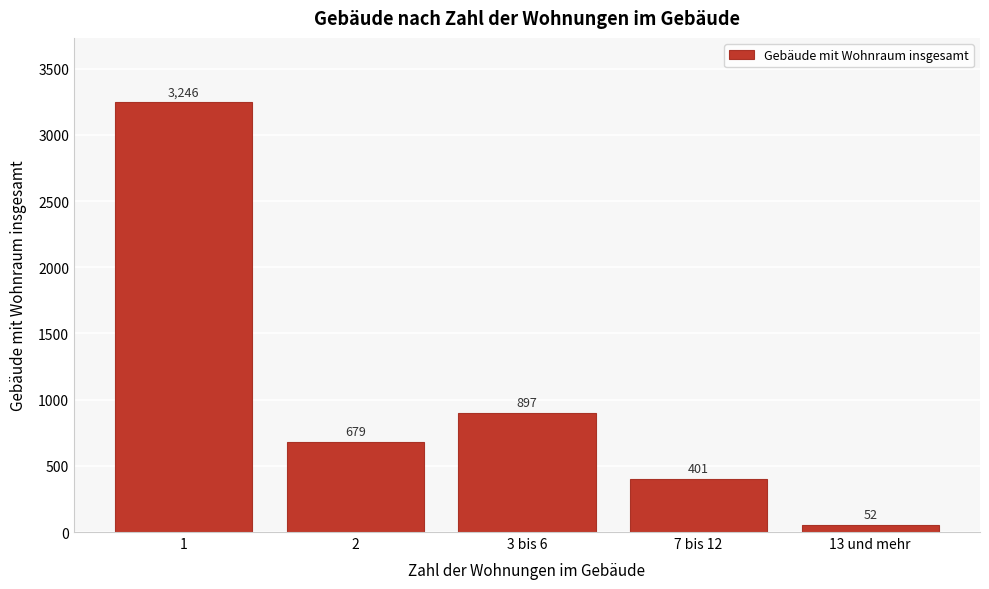

Reading left to right, list all the values displayed in this chart.

1=3246	2=679	3 bis 6=897	7 bis 12=401	13 und mehr=52